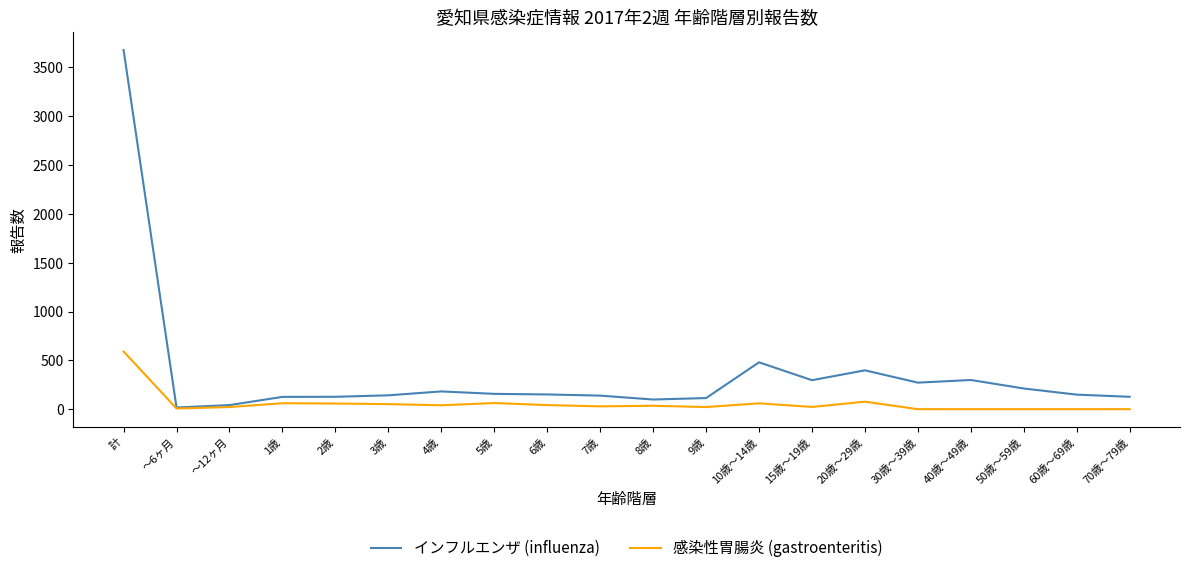

What is the difference between the second highest and second lowest values in the 感染性胃腸炎 (gastroenteritis) series?

77